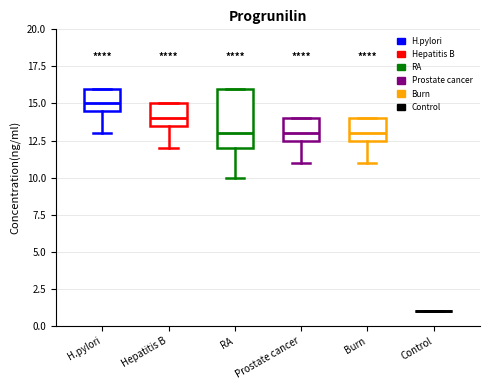

Which box is the tallest, from its lower edge to its upper edge?

RA